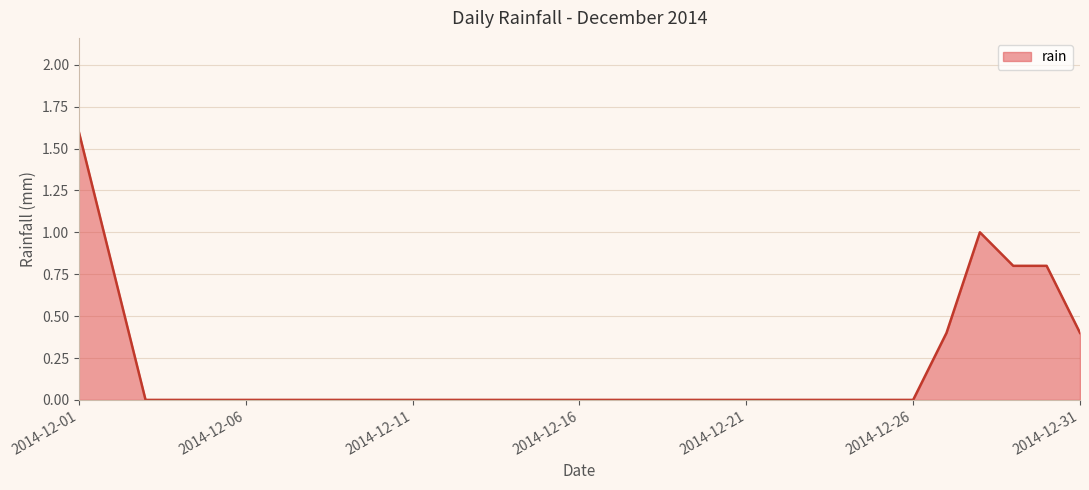

How many lines are shown in the chart?

1